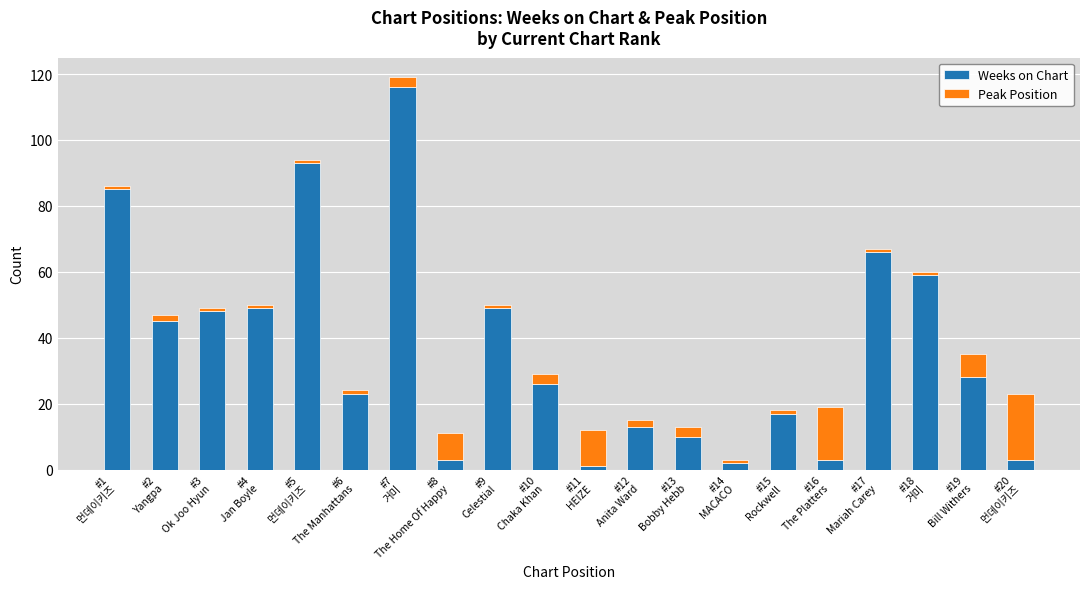

What is the highest value of the Weeks on Chart series?

116